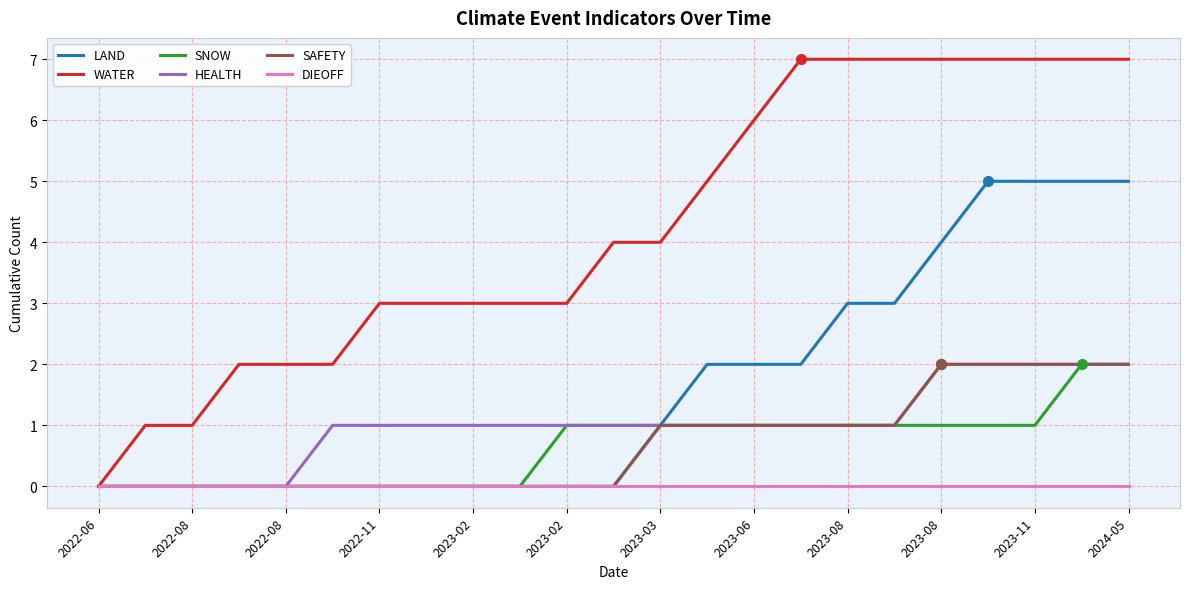

What is the sum of all SNOW values?

15